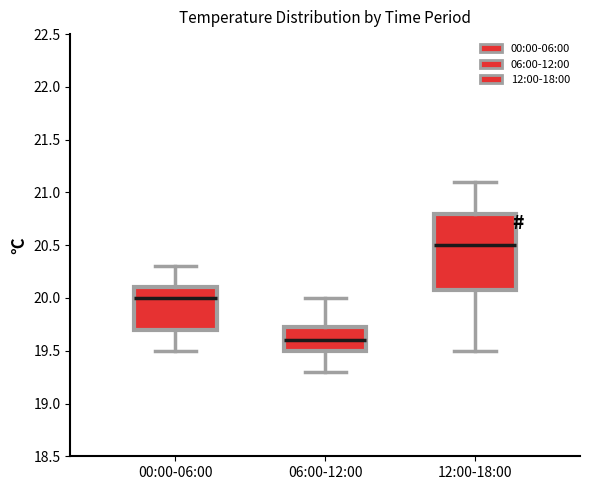

Reading left to right, read every box against the y-axis: the position of its median line, the range the box covers, and the ends of its whiskers. The values are not printed on the chart, so give them approximately, as read against the axis.

00:00-06:00: median 20.00, box 19.70 to 20.10, whiskers 19.50 to 20.30
06:00-12:00: median 19.60, box 19.50 to 19.75, whiskers 19.30 to 20.00
12:00-18:00: median 20.50, box 20.10 to 20.80, whiskers 19.50 to 21.10